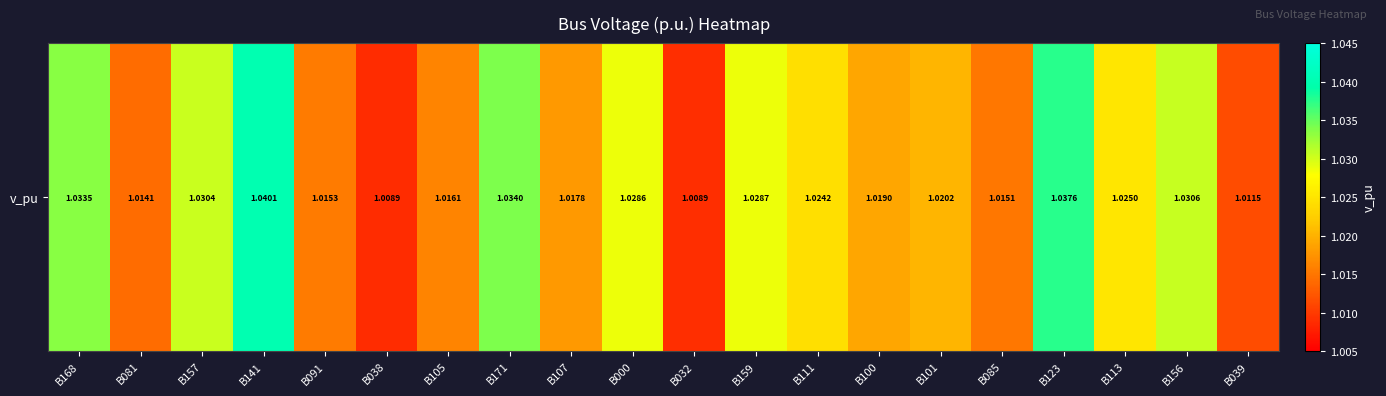

Rank the categories by value from lowest to highest.

B038, B032, B039, B081, B085, B091, B105, B107, B100, B101, B111, B113, B000, B159, B157, B156, B168, B171, B123, B141